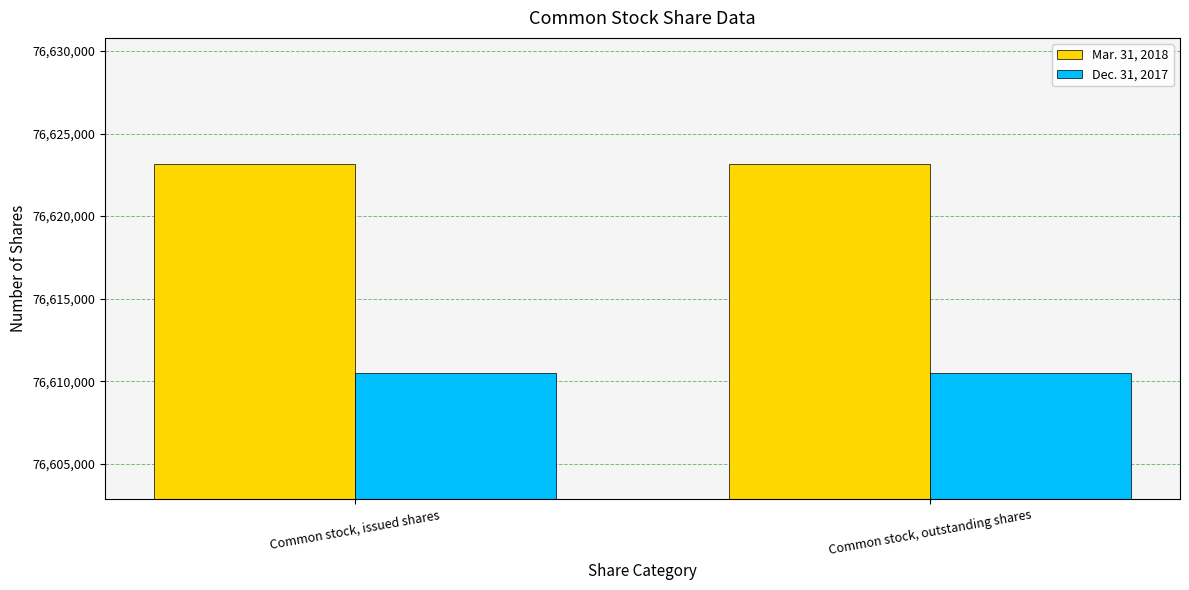

What is the sum of all Mar. 31, 2018 values?

153246272